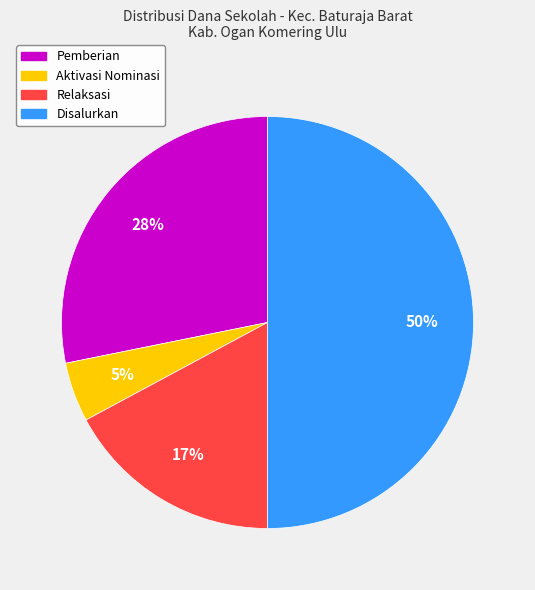

To the nearest percent, what is the difference between the largest and smallest slice percentages?

45%